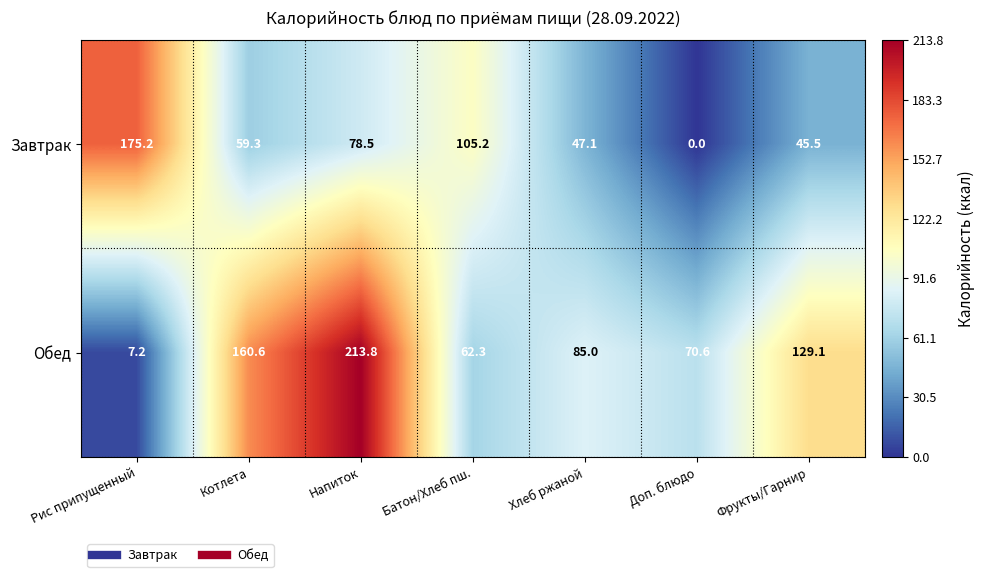

Is it true that Обед equals 160.6 at Котлета?

True